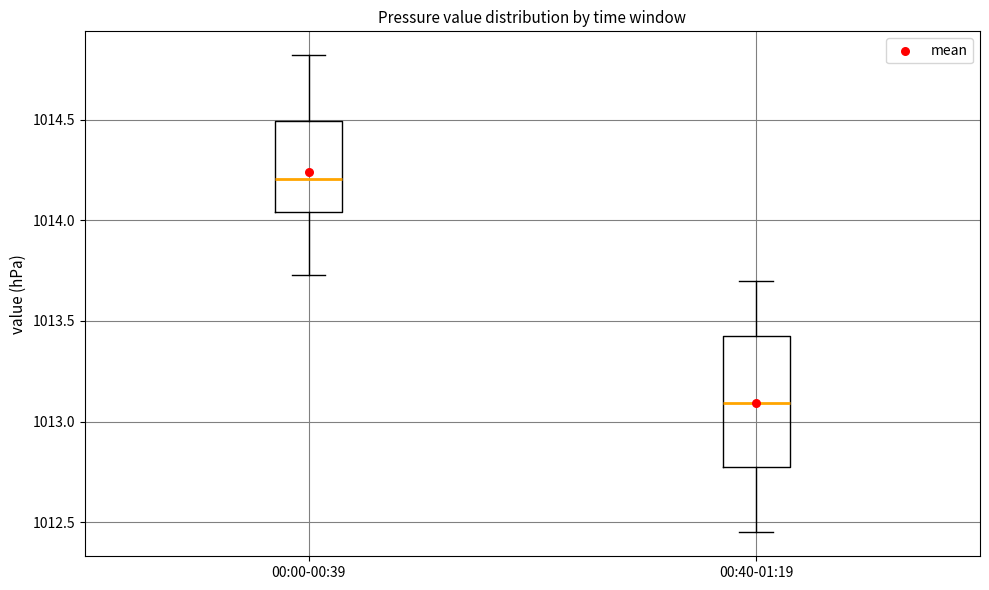

Where does the lower whisker of the box for 00:40-01:19 end on the y-axis? The values are not printed on the chart, so give them approximately, as read against the axis.

1012.45